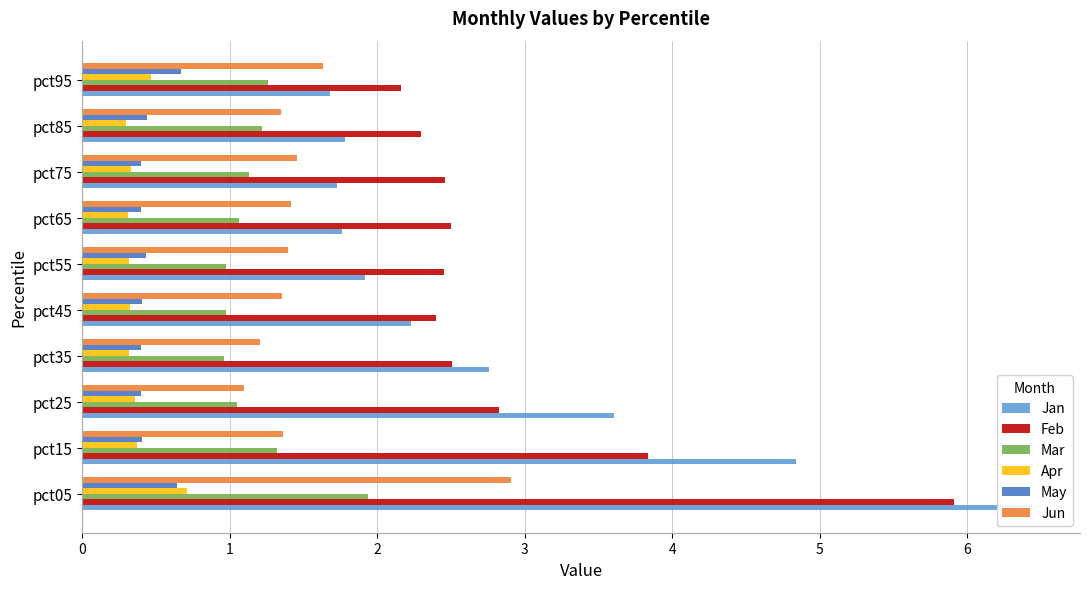

At 3, list the series in order from smallest to largest.

Apr, May, Mar, Jun, Feb, Jan